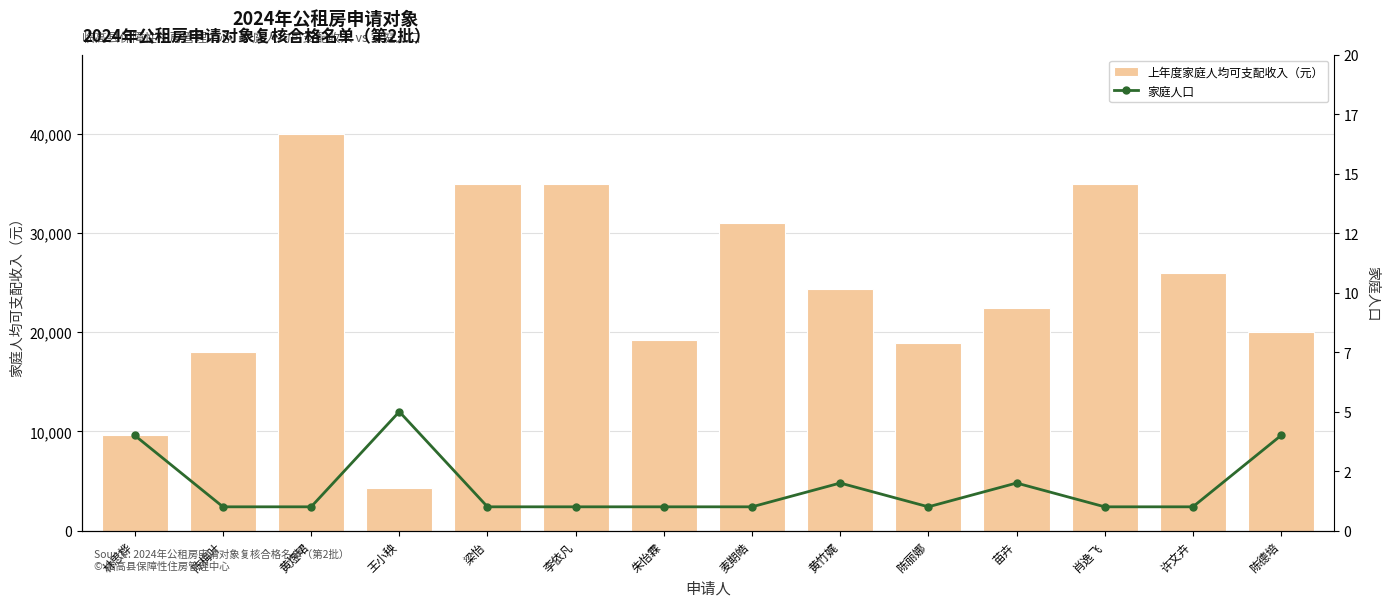

Is it true that 上年度家庭人均可支配收入（元） equals 55025 at 李依凡?

False